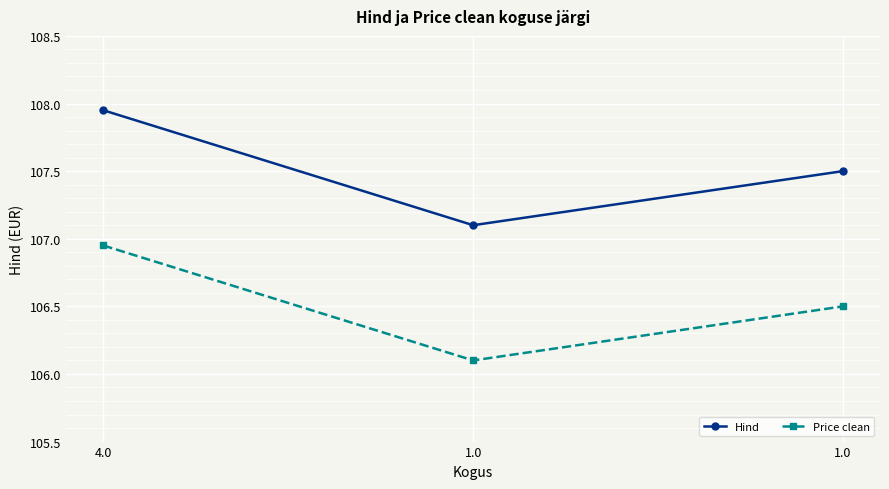

How many lines are shown in the chart?

2